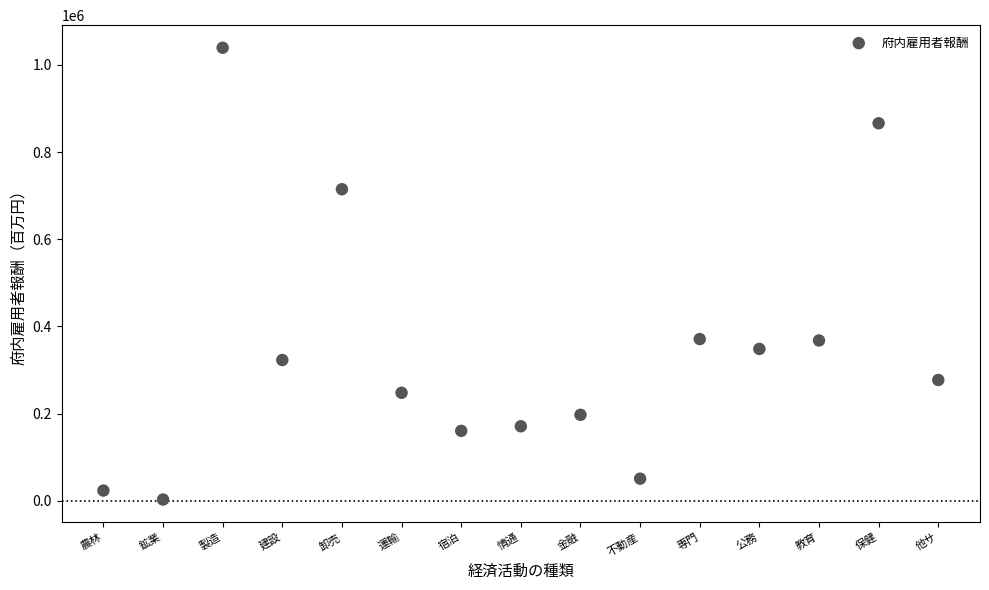

What is the range of Y values (max minus min)?

1036390